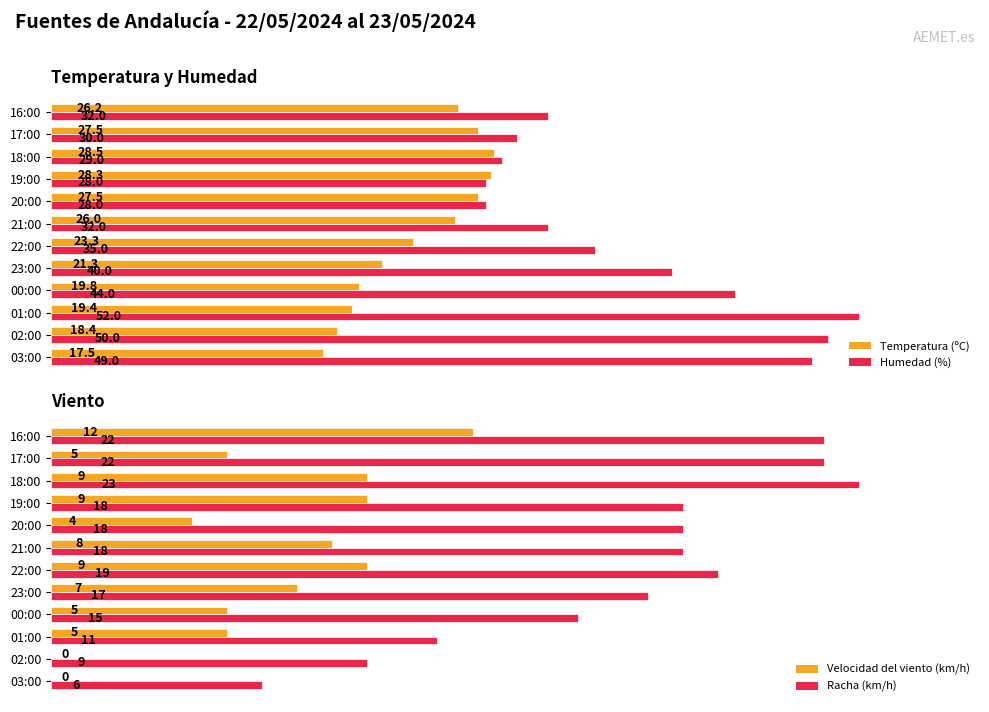

Where is Humedad (%) nearest to the value 40?

23:00